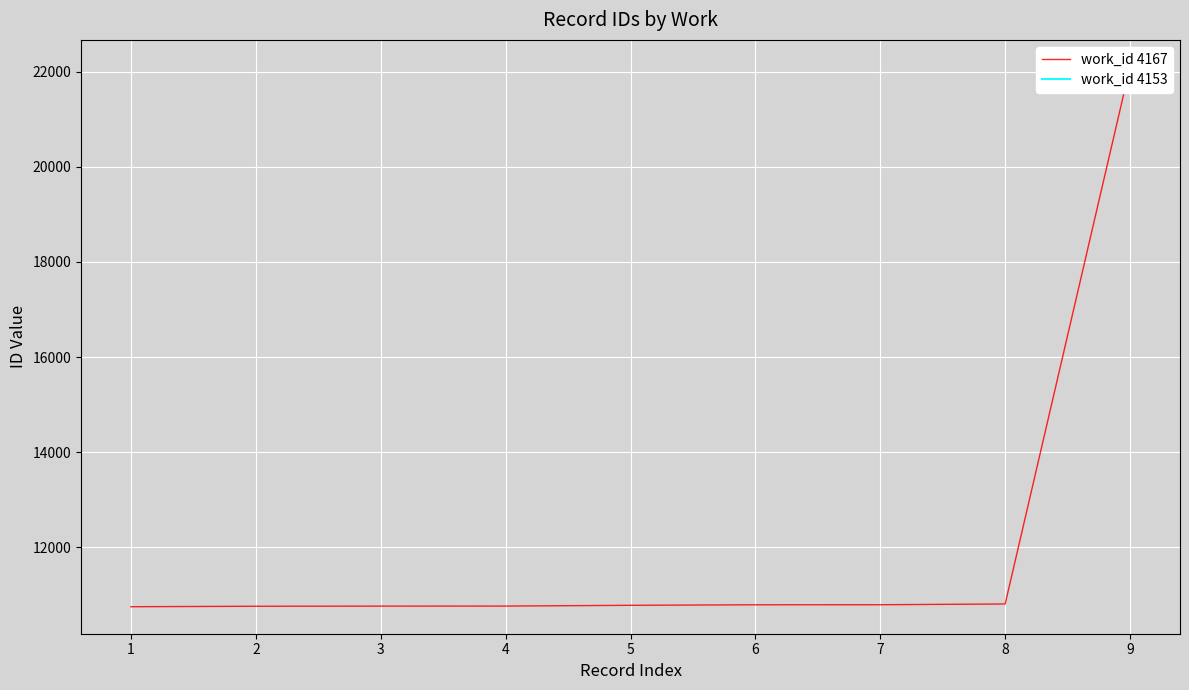

Reading left to right, transcribe all the data shown in this chart.

10751	10761	10764	10765	10781	10792	10793	10809	22100